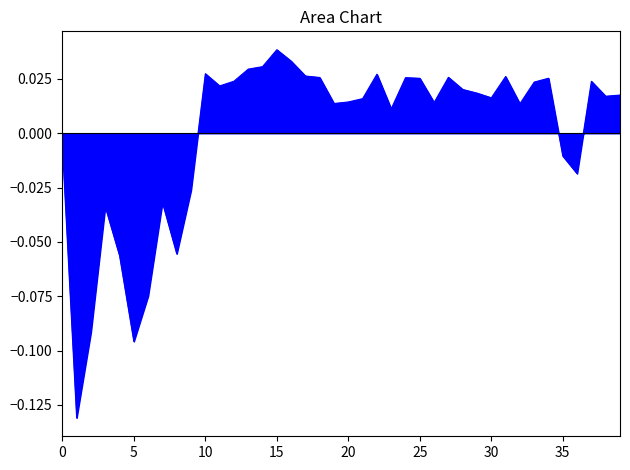

Where does the data first go above 0?

10